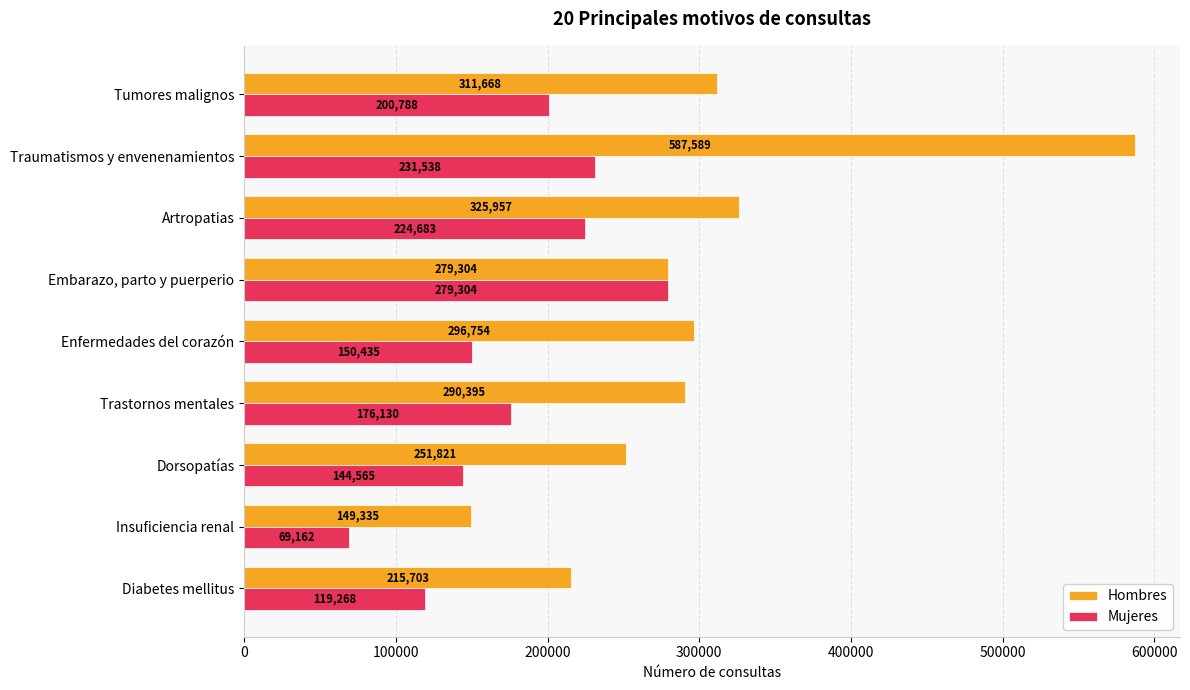

What is the spread (max minus min) of values at Tumores malignos?

110880